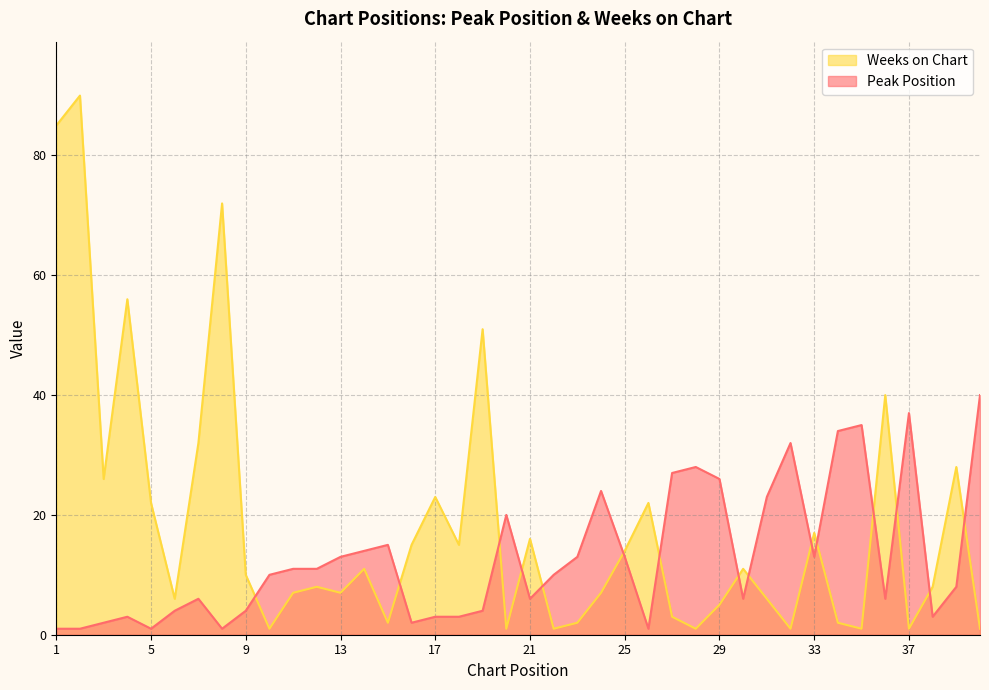

What is the value of the Peak Position point at the 23rd from the left?

13